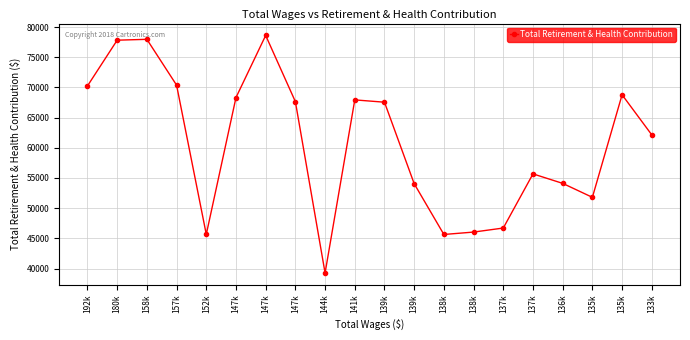

Does the chart have visible grid lines?

Yes